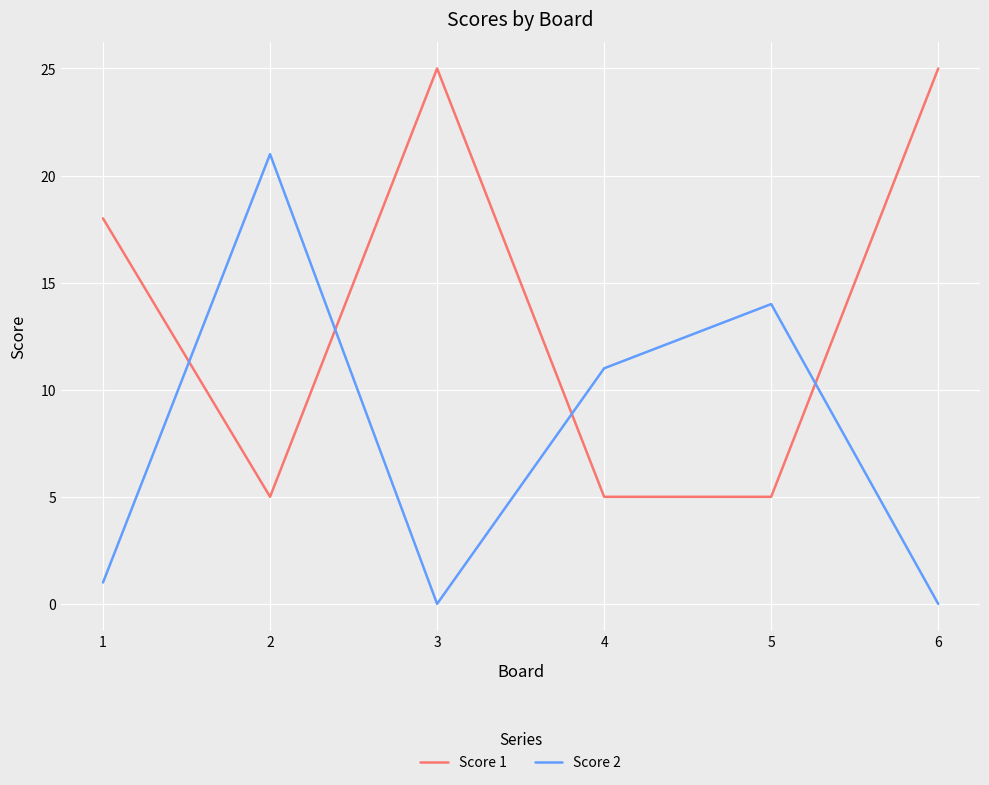

List the series in order of their peak value, highest first.

Score 1, Score 2